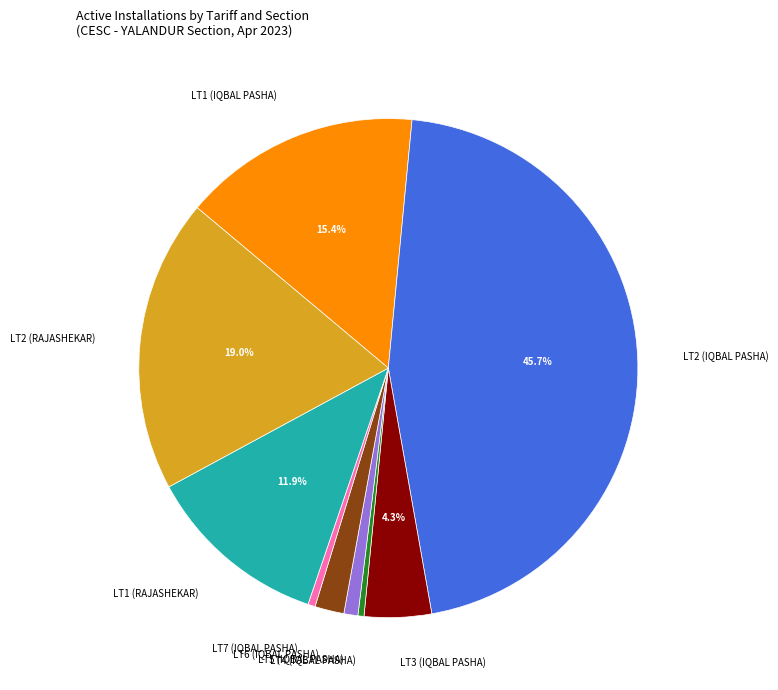

What is the largest slice in the pie chart?

LT2 (IQBAL PASHA)